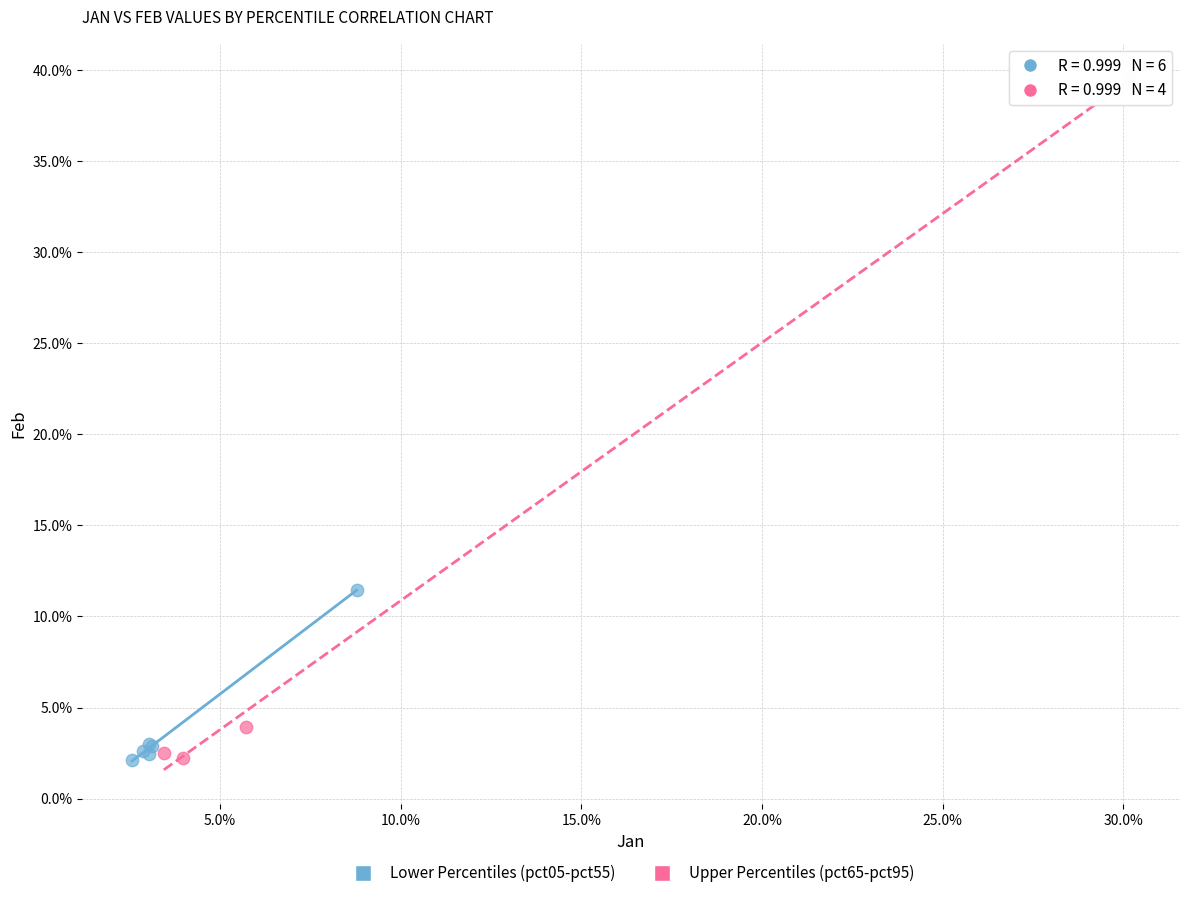

What are all the series names shown in the legend?

Lower Percentiles (pct05-pct55), Upper Percentiles (pct65-pct95)